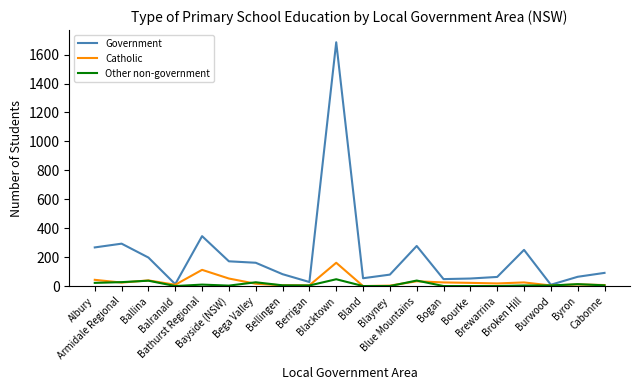

What position from the right is Bathurst Regional?

16